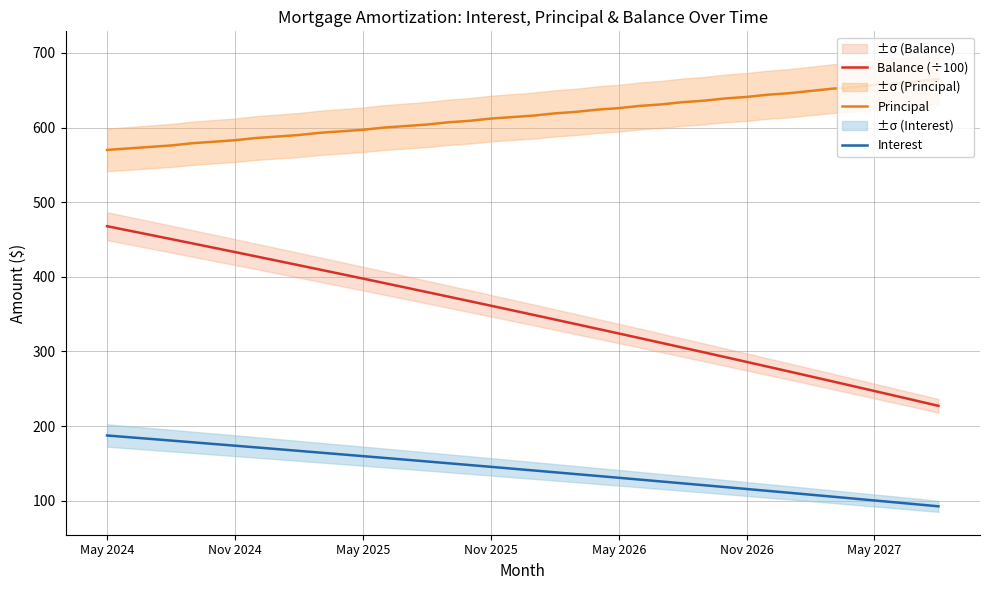

How many lines are shown in the chart?

3